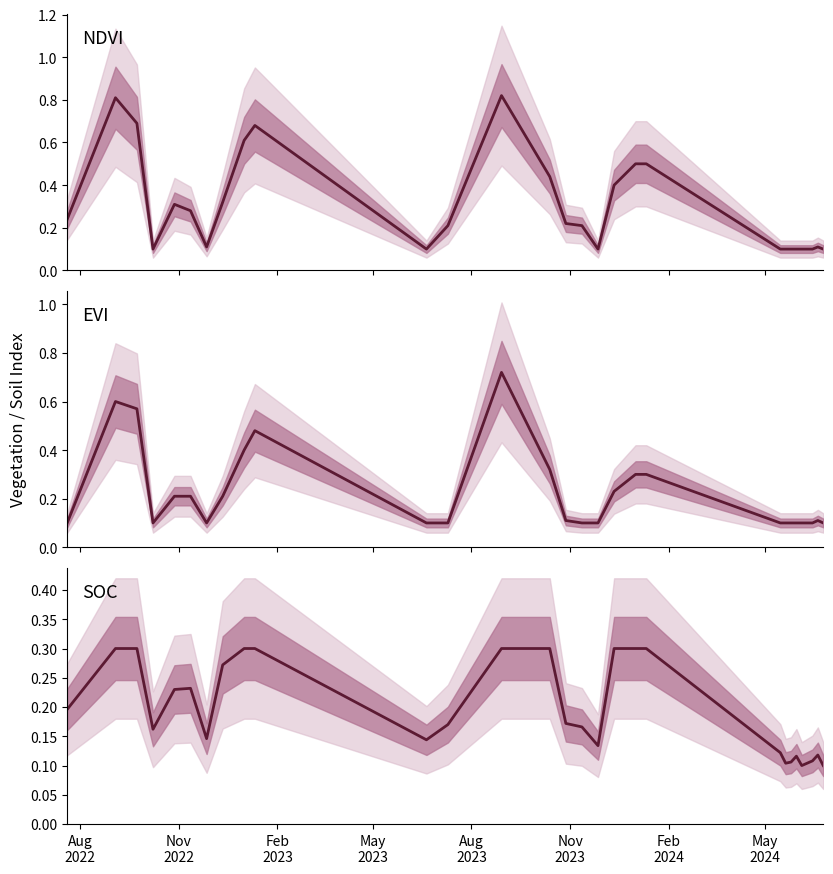

How many intersections are there between SOC and EVI?

6